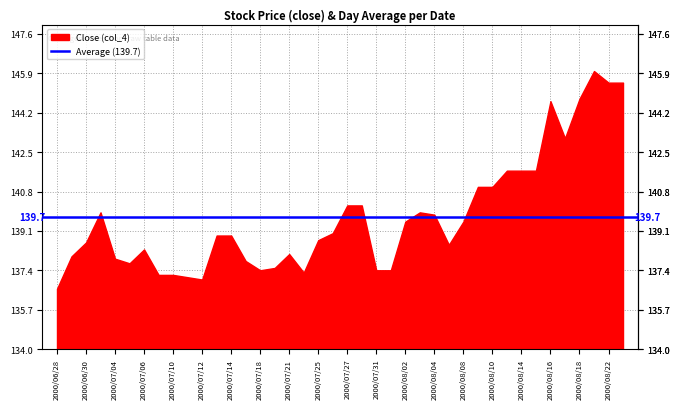

Reading left to right, what are all the values shown in this chart?

2000/06/28=136.6	2000/06/29=138.0	2000/06/30=138.6	2000/07/03=139.9	2000/07/04=137.9	2000/07/05=137.7	2000/07/06=138.3	2000/07/07=137.2	2000/07/10=137.2	2000/07/11=137.1	2000/07/12=137.0	2000/07/13=138.9	2000/07/14=138.9	2000/07/17=137.8	2000/07/18=137.4	2000/07/19=137.5	2000/07/21=138.1	2000/07/24=137.3	2000/07/25=138.7	2000/07/26=139.0	2000/07/27=140.2	2000/07/28=140.2	2000/07/31=137.4	2000/08/01=137.4	2000/08/02=139.5	2000/08/03=139.9	2000/08/04=139.8	2000/08/07=138.5	2000/08/08=139.5	2000/08/09=141.0	2000/08/10=141.0	2000/08/11=141.7	2000/08/14=141.7	2000/08/15=141.7	2000/08/16=144.7	2000/08/17=143.1	2000/08/18=144.8	2000/08/21=146.0	2000/08/22=145.5	2000/08/23=145.5